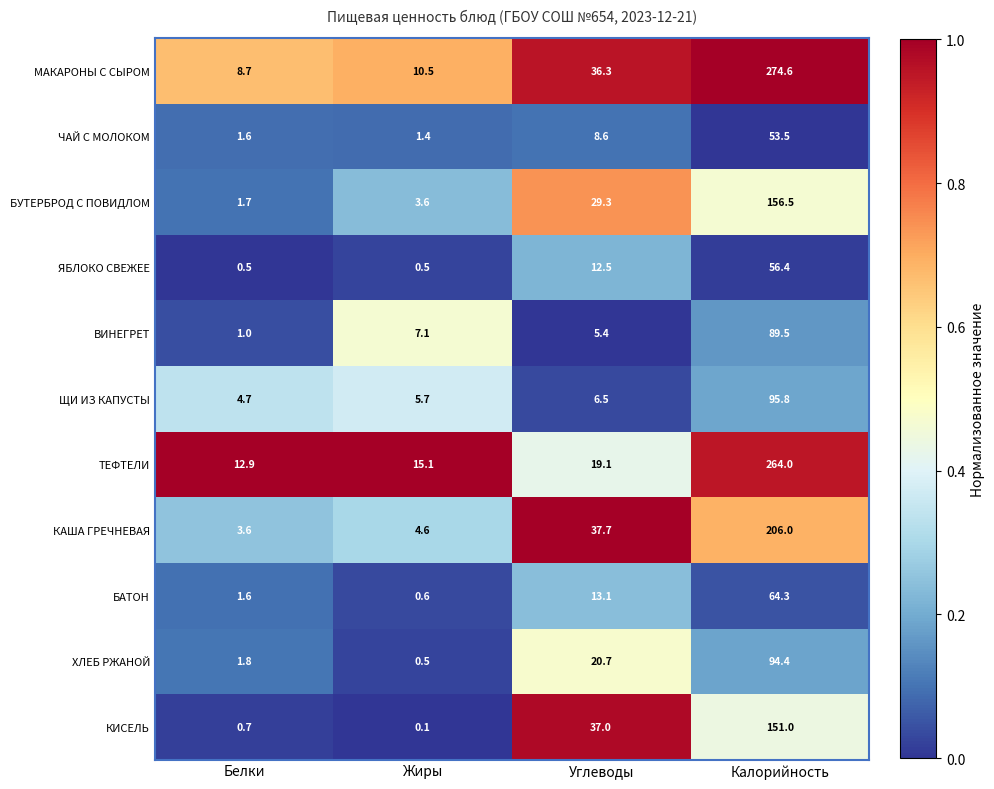

Rank the series by their maximum value, from lowest to highest.

ЧАЙ С МОЛОКОМ, ЯБЛОКО СВЕЖЕЕ, БАТОН, ВИНЕГРЕТ, ХЛЕБ РЖАНОЙ, ЩИ ИЗ КАПУСТЫ, КИСЕЛЬ, БУТЕРБРОД С ПОВИДЛОМ, КАША ГРЕЧНЕВАЯ, ТЕФТЕЛИ, МАКАРОНЫ С СЫРОМ